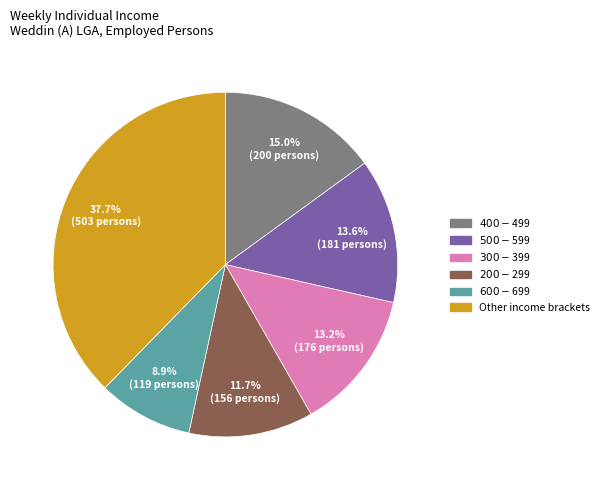

Is there any slice that represents more than half of the pie?

No